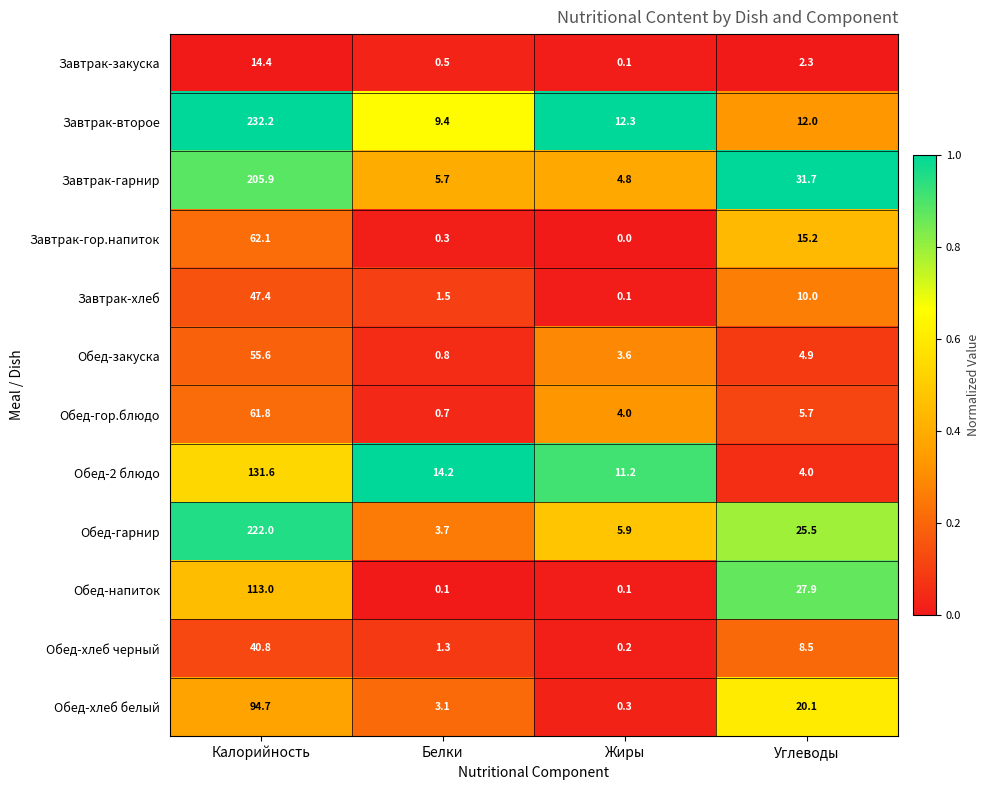

What is the maximum value shown in the chart?

232.2